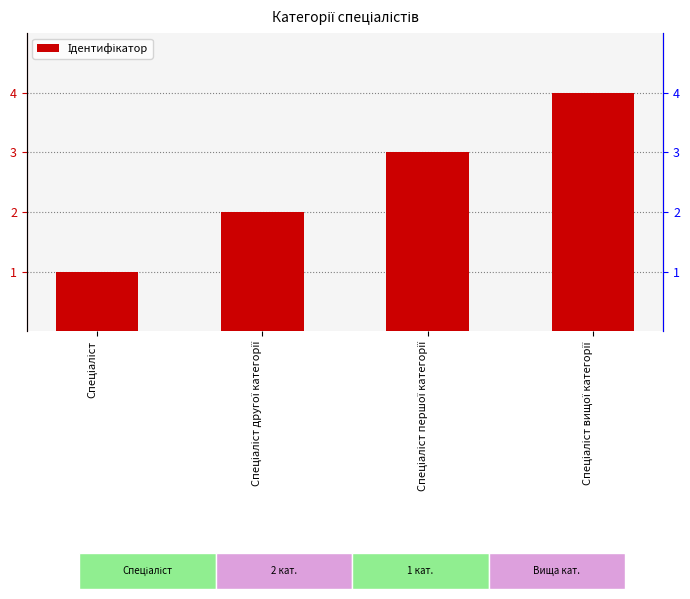

Reading left to right, extract all data points from this chart.

1	2	3	4